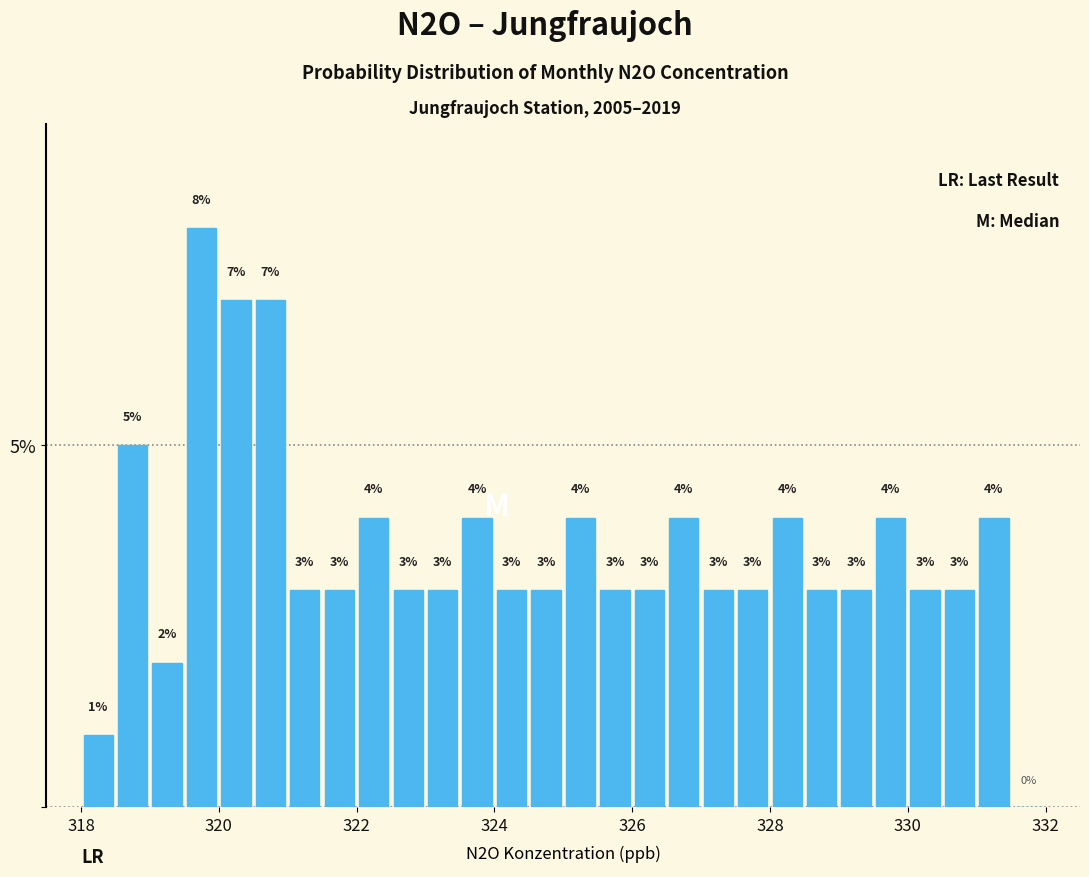

Read against the x-axis, roughly where is the centre of the tallest bar?

319.8